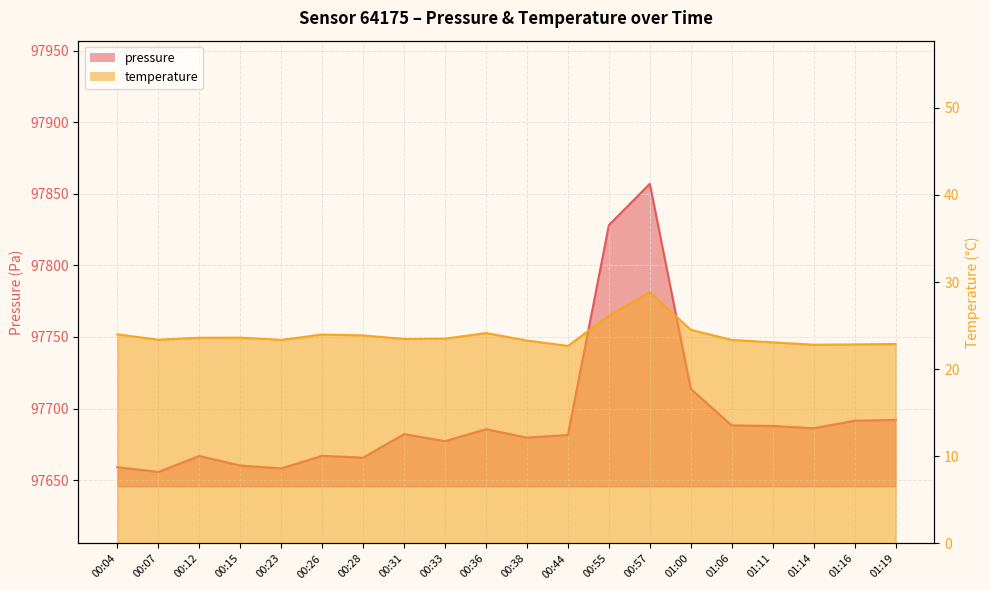

True or false: pressure has a value of 31073.6 at 00:28.

False